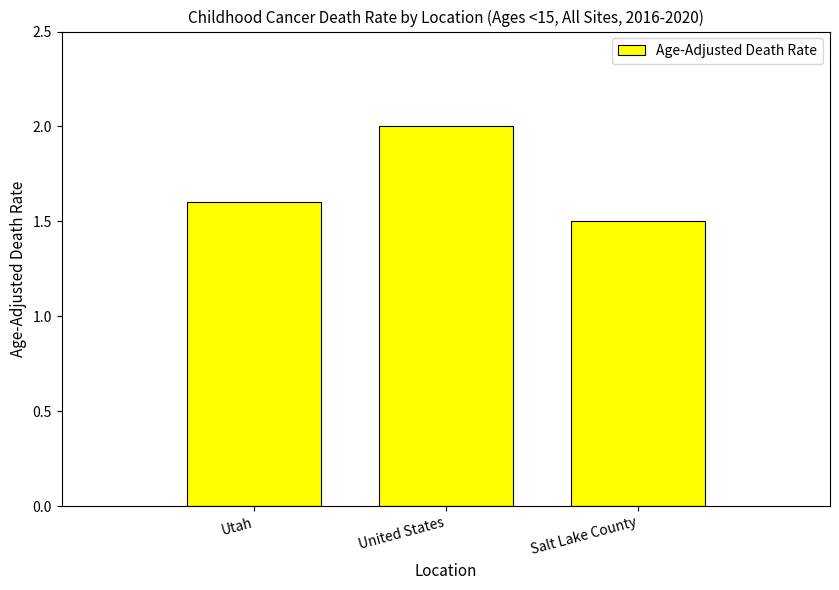

List the labels in order of value, smallest first.

Salt Lake County, Utah, United States